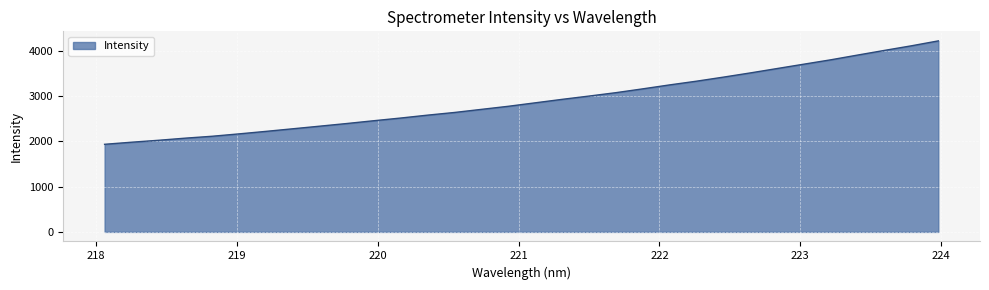

What is the difference between the second highest and minimum values?

2177.3